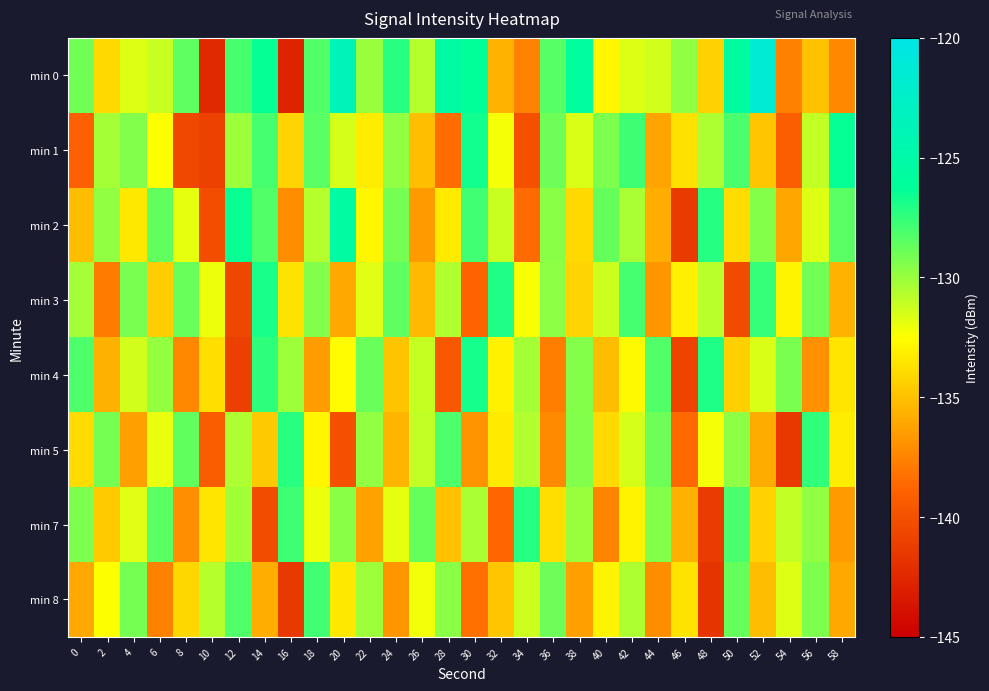

Between 34 and 56, which series saw the biggest shift?

min 1